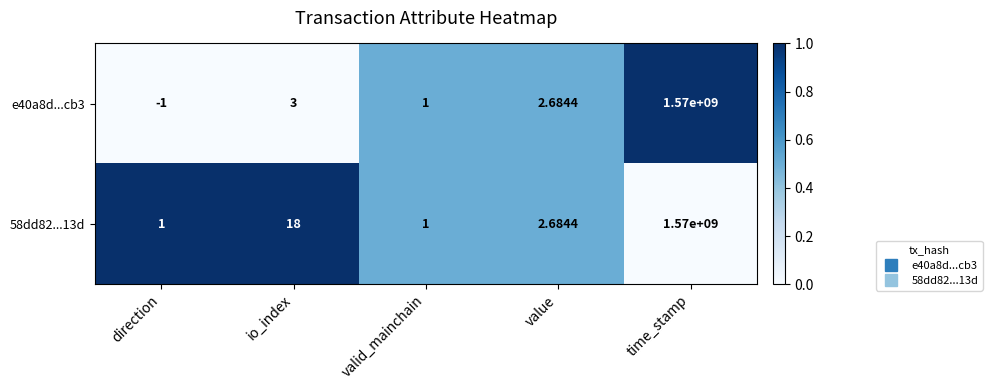

At how many categories does at least one series exceed 0?

5